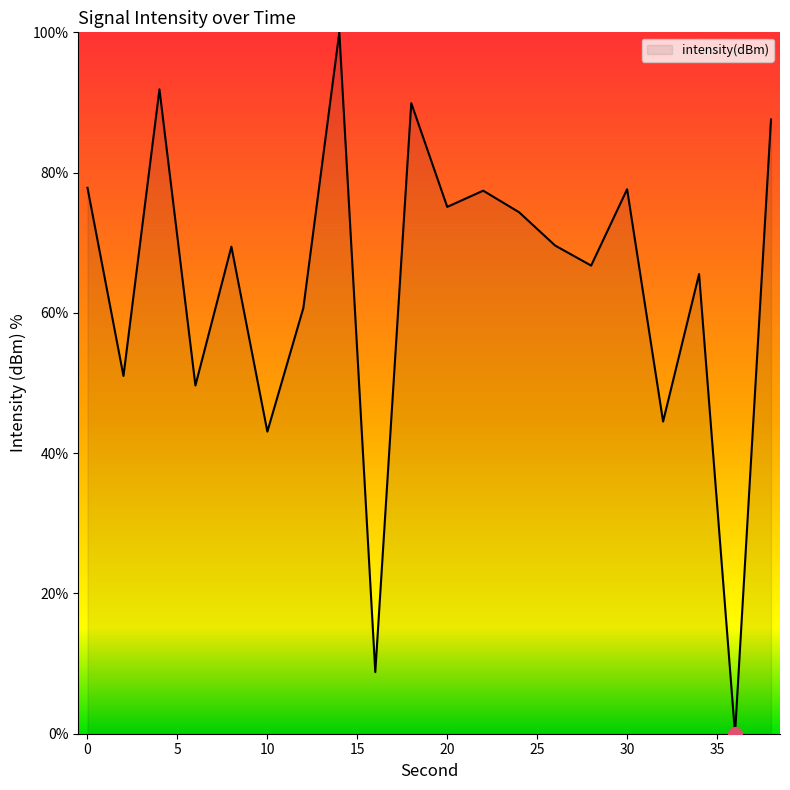

Does the chart have visible grid lines?

No